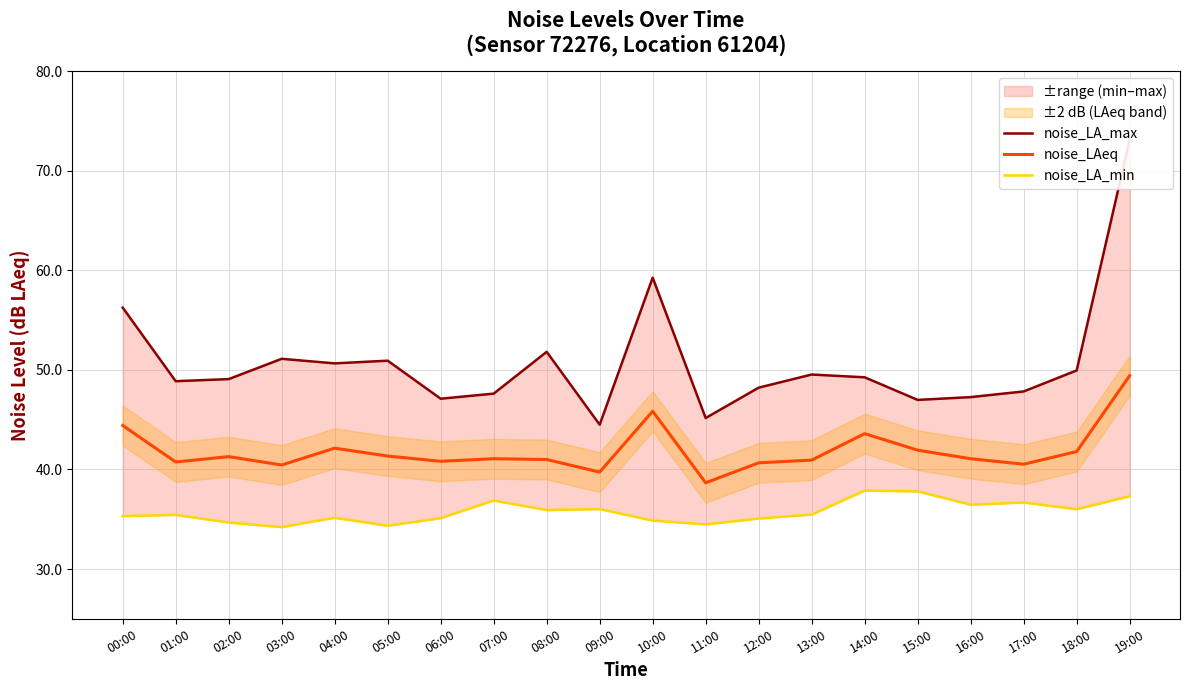

Reading left to right, extract all data points from this chart.

noise_LA_max: 00:00=56.3	01:00=48.9	02:00=49.1	03:00=51.1	04:00=50.7	05:00=50.9	06:00=47.1	07:00=47.6	08:00=51.8	09:00=44.5	10:00=59.3	11:00=45.2	12:00=48.2	13:00=49.5	14:00=49.3	15:00=47.0	16:00=47.3	17:00=47.8	18:00=50.0	19:00=73.1
noise_LAeq: 00:00=44.4	01:00=40.8	02:00=41.3	03:00=40.5	04:00=42.1	05:00=41.4	06:00=40.8	07:00=41.1	08:00=41.0	09:00=39.7	10:00=45.9	11:00=38.7	12:00=40.7	13:00=40.9	14:00=43.6	15:00=41.9	16:00=41.1	17:00=40.5	18:00=41.8	19:00=49.4
noise_LA_min: 00:00=35.3	01:00=35.4	02:00=34.7	03:00=34.2	04:00=35.1	05:00=34.4	06:00=35.1	07:00=36.9	08:00=35.9	09:00=36.0	10:00=34.9	11:00=34.5	12:00=35.1	13:00=35.5	14:00=37.9	15:00=37.8	16:00=36.5	17:00=36.7	18:00=36.0	19:00=37.3